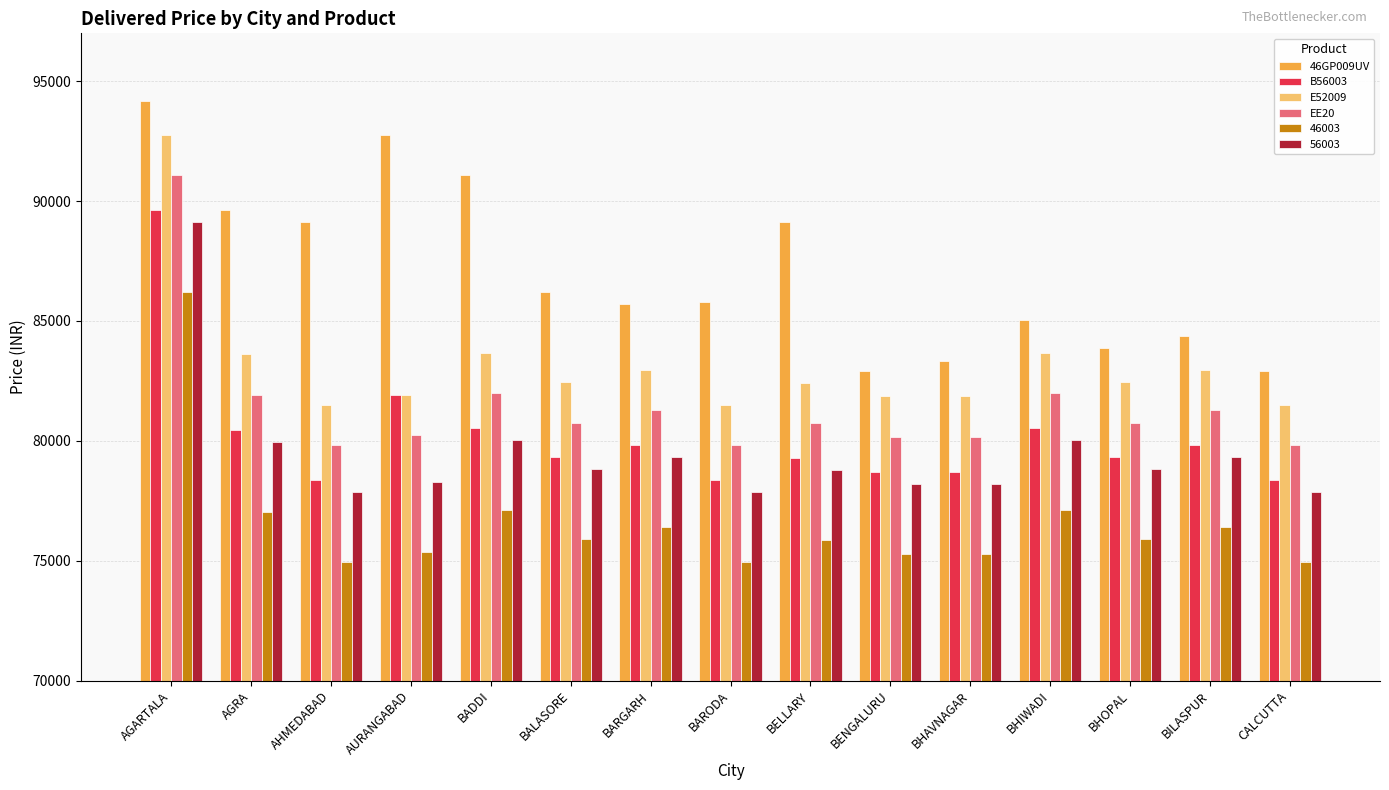

At which label is B56003 closest to 83980?

AURANGABAD